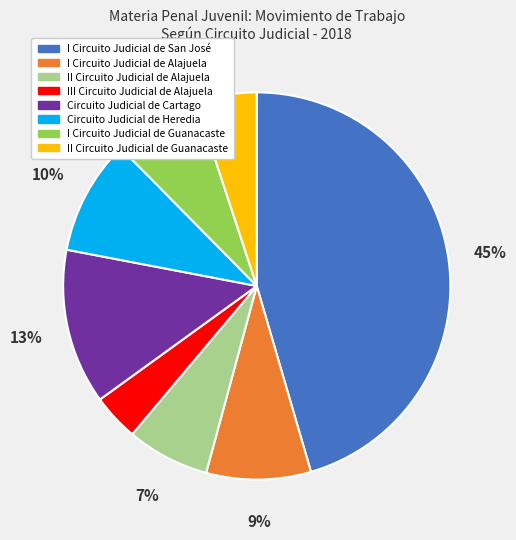

Which category has the biggest portion of the pie?

I Circuito Judicial de San José